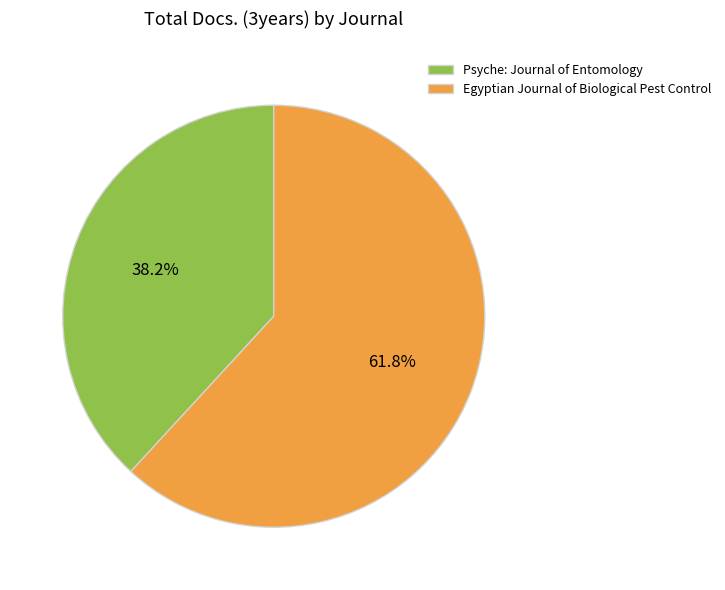

Rank the categories by value from highest to lowest.

Egyptian Journal of Biological Pest Control, Psyche: Journal of Entomology